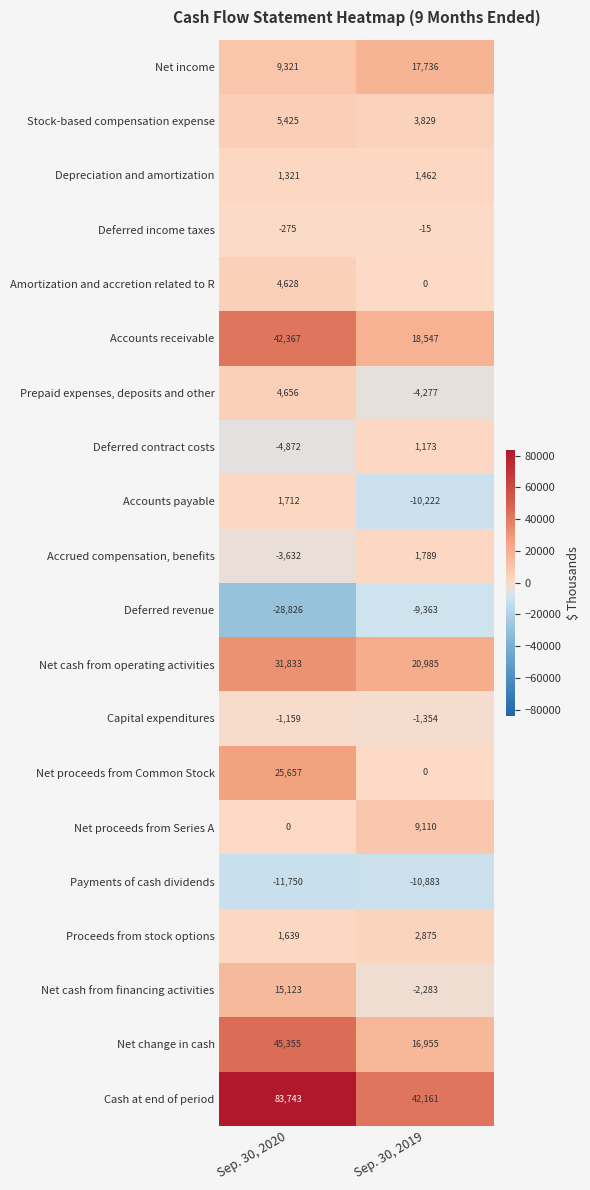

List the labels in order of Net proceeds from Common Stock value, largest first.

Sep. 30, 2020, Sep. 30, 2019